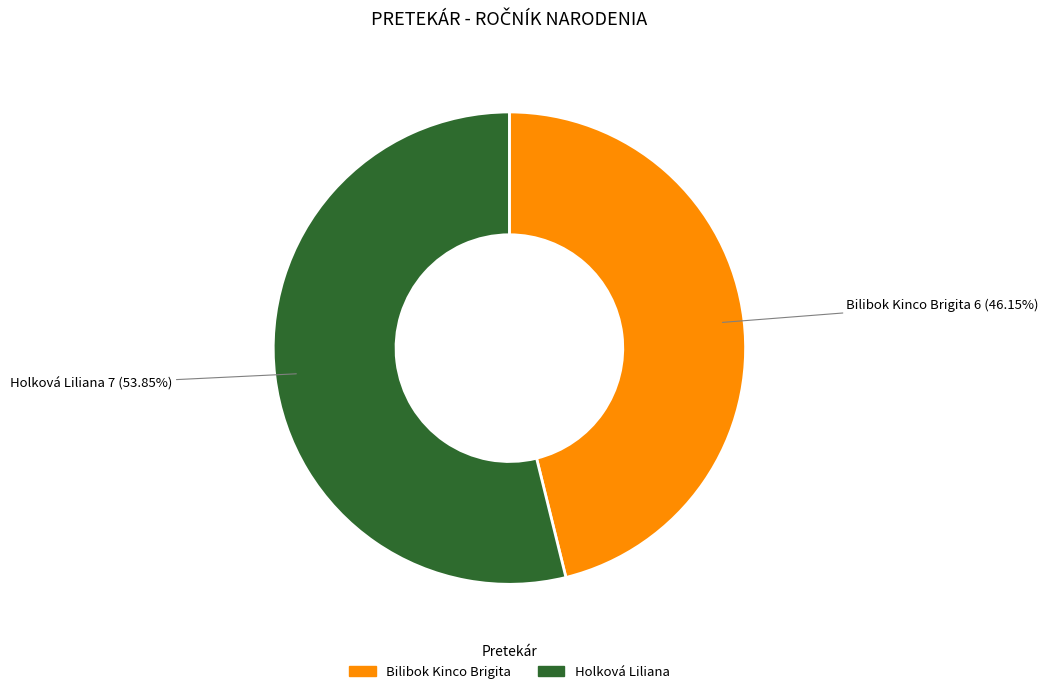

What is the largest slice in the pie chart?

Holková Liliana